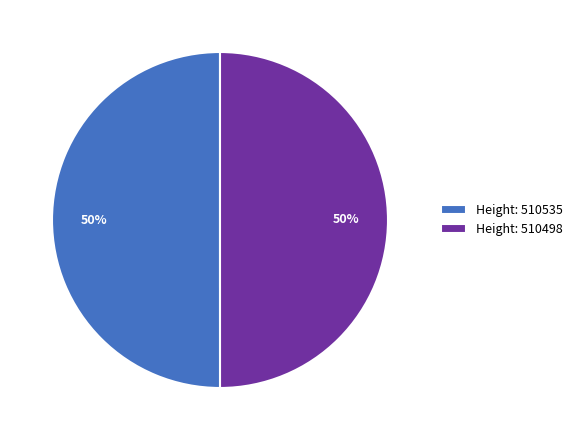

Do Height: 510535 and Height: 510498 together represent more than half of the pie?

Yes